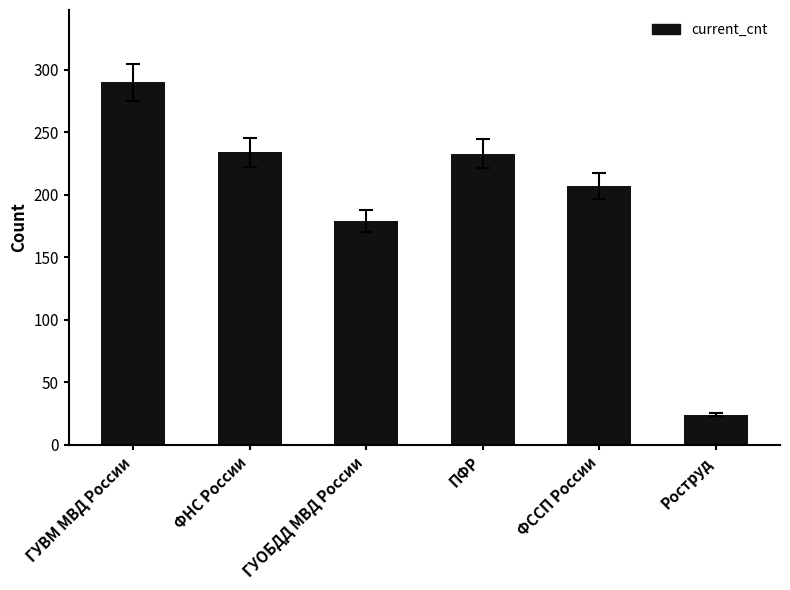

True or false: the data shows 234 at ФНС России.

True